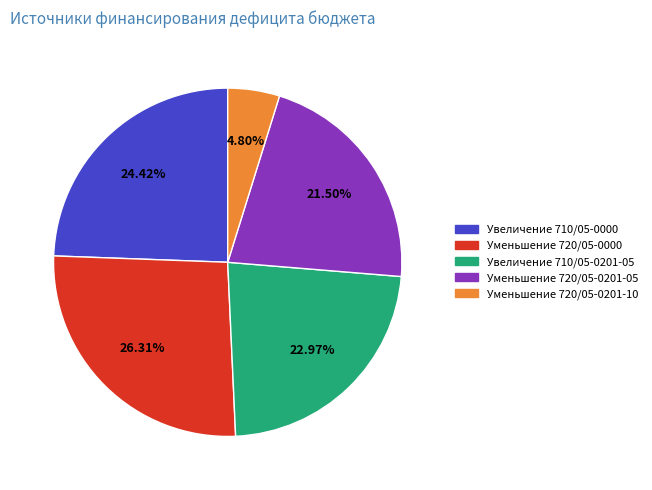

Is there a majority slice in this chart?

No